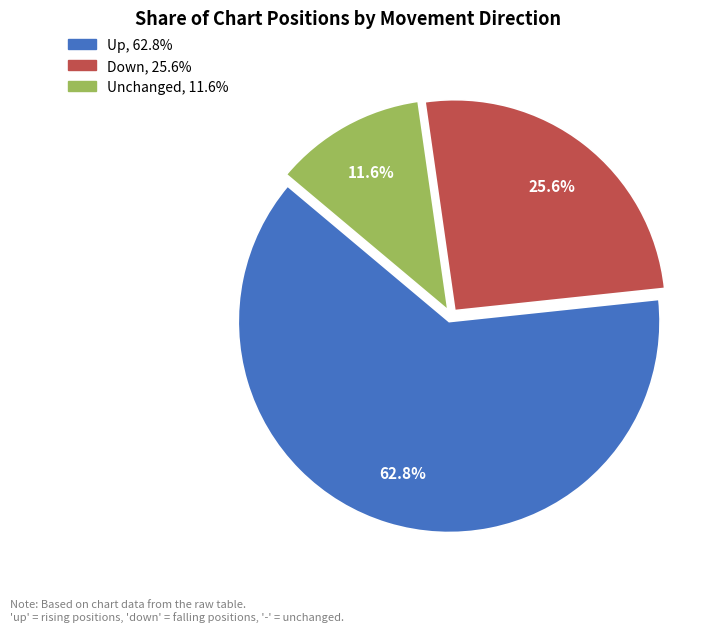

Does any single category account for the majority?

Yes